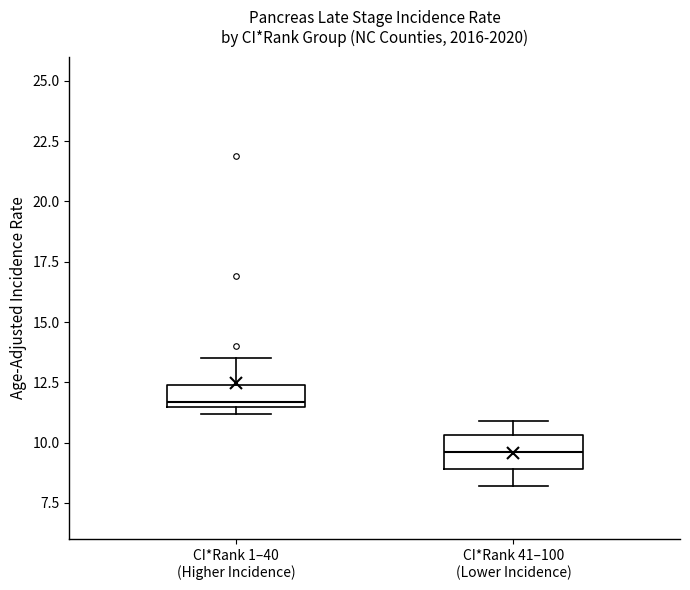

Comparing the boxes themselves (not the whiskers), which one is the tallest?

CI*Rank 41–100 (Lower Incidence)